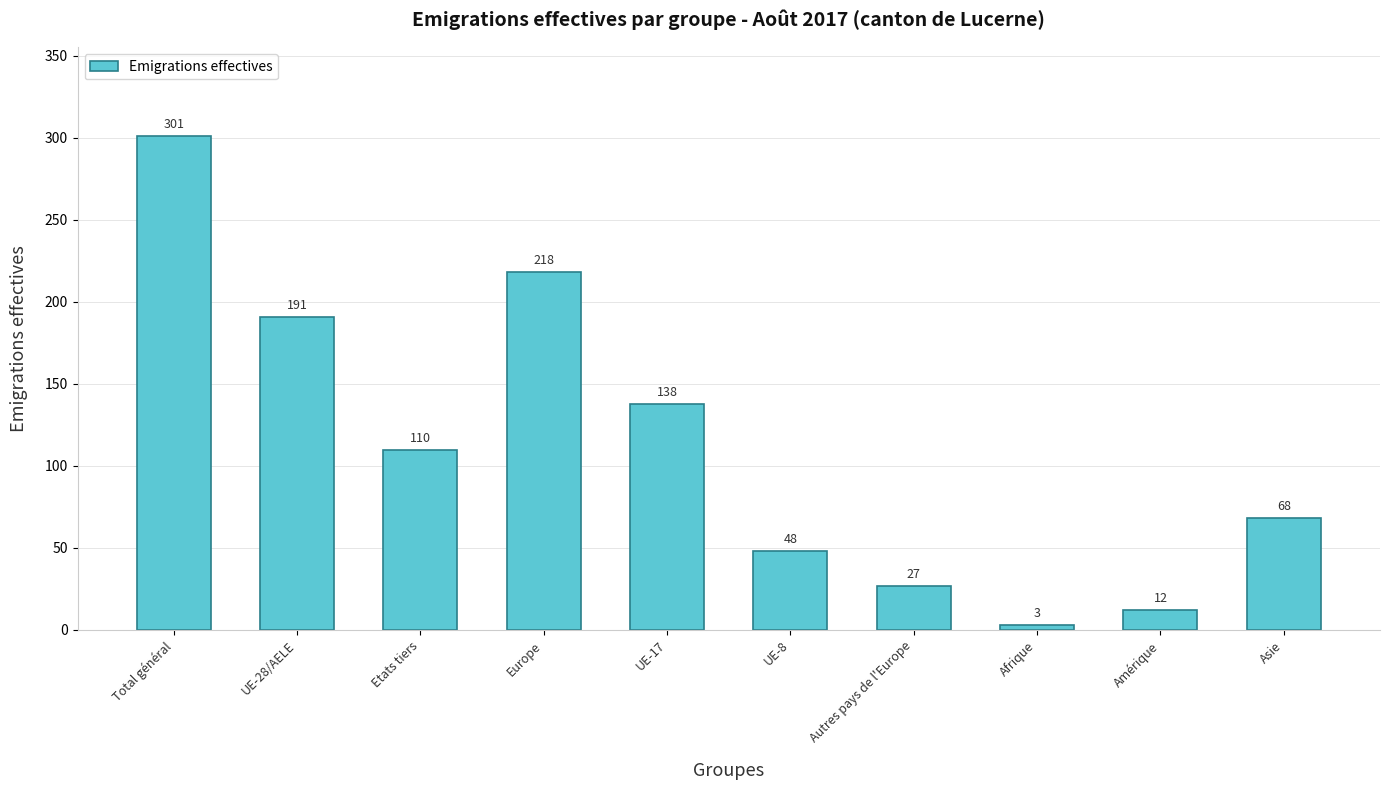

List the labels in order of value, largest first.

Total général, Europe, UE-28/AELE, UE-17, Etats tiers, Asie, UE-8, Autres pays de l'Europe, Amérique, Afrique